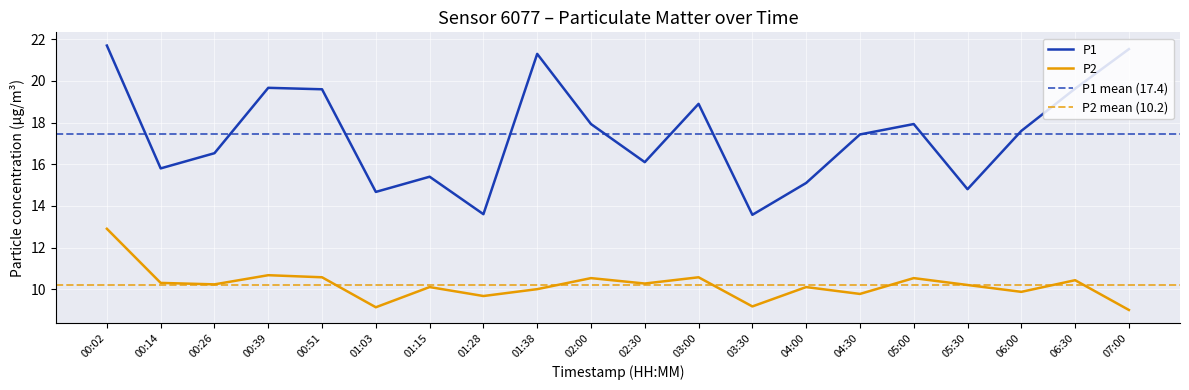

What is the label of the 10th point from the right?

02:30